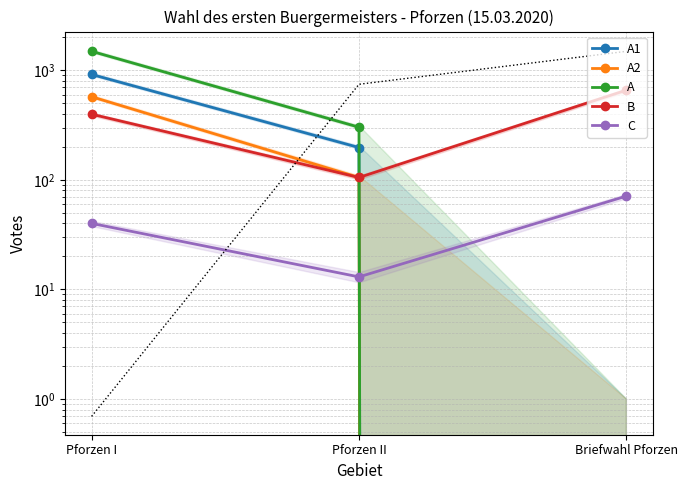

What is the label of the 3rd point from the left?

Briefwahl Pforzen